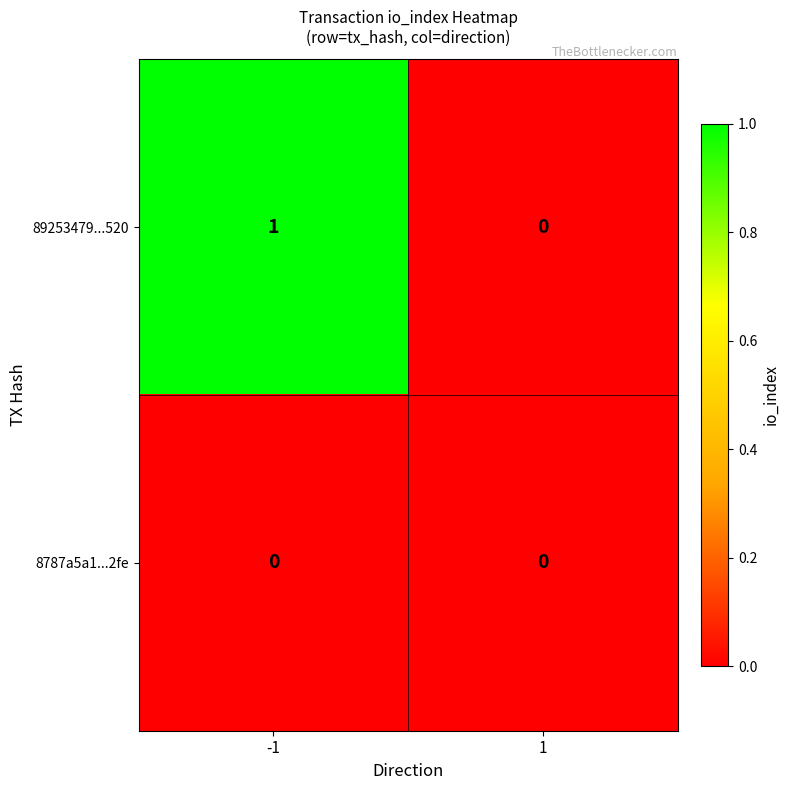

Is it true that 8787a5a1...2fe equals 0 at -1?

True